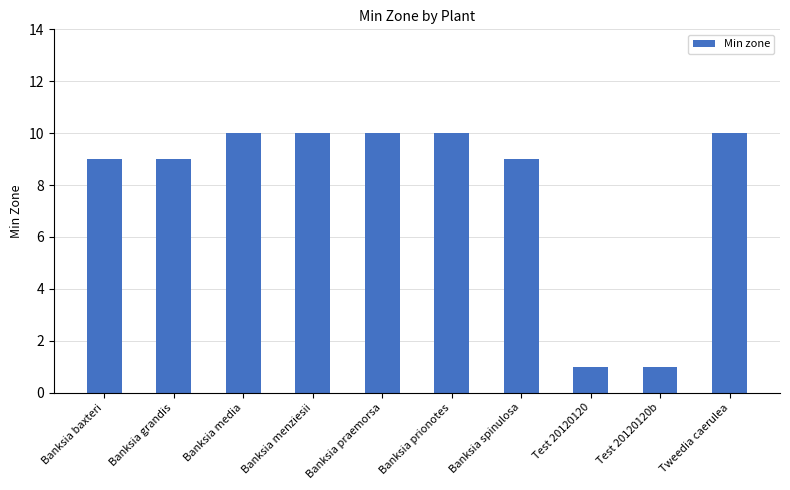

Approximately how many times larger is the value at Banksia grandis compared to Banksia spinulosa?

1.0